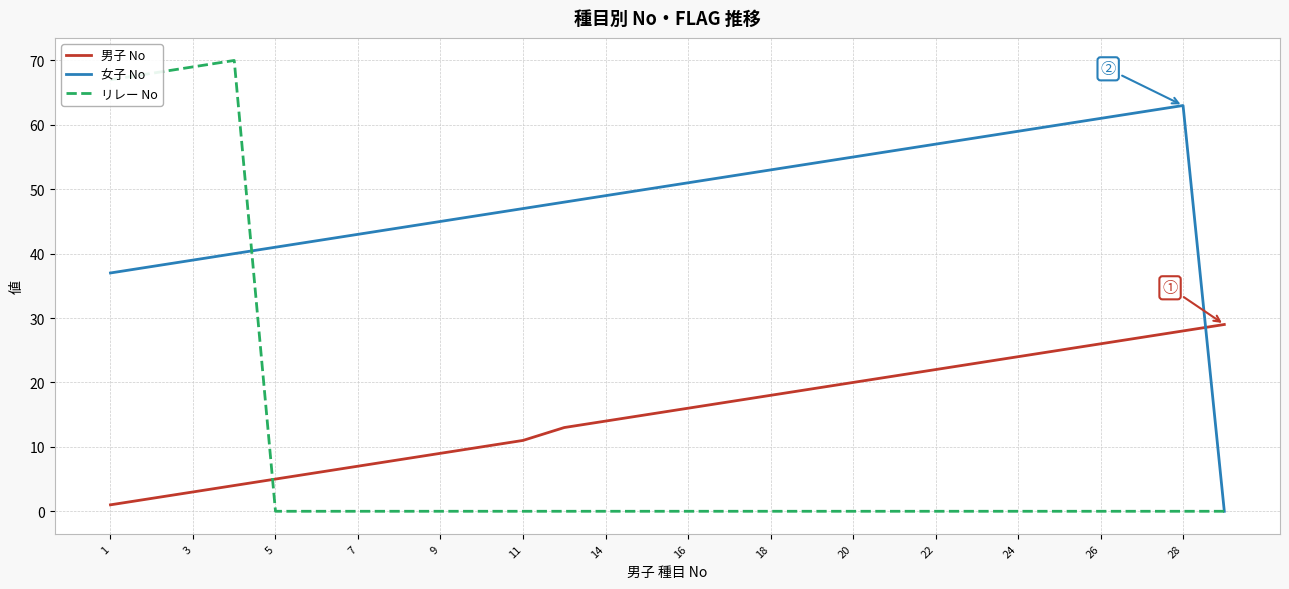

Reading left to right, transcribe all the data shown in this chart.

男子 No: 1	2	3	4	5	6	7	8	9	10	11	13	14	15	16	17	18	19	20	21	22	23	24	25	26	27	28	29
女子 No: 37	38	39	40	41	42	43	44	45	46	47	48	49	50	51	52	53	54	55	56	57	58	59	60	61	62	63	0
リレー No: 67	68	69	70	0	0	0	0	0	0	0	0	0	0	0	0	0	0	0	0	0	0	0	0	0	0	0	0